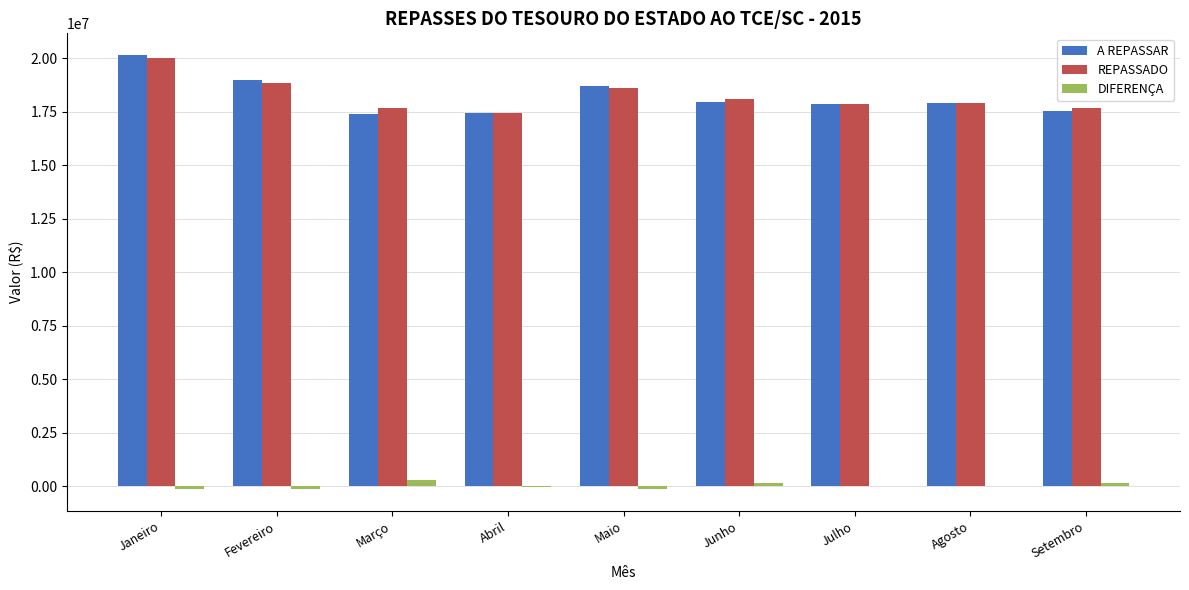

At which category is the sum across all series the highest?

Janeiro